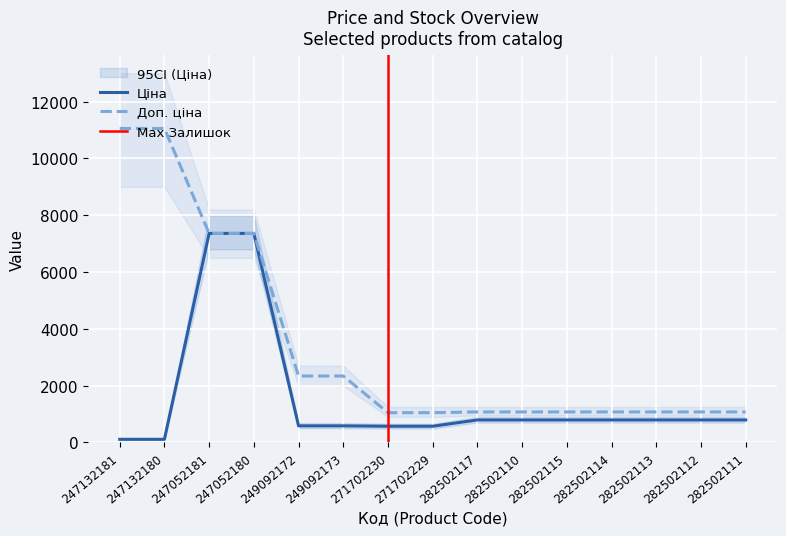

Between 247052180 and 271702229, which series saw the biggest shift?

Ціна